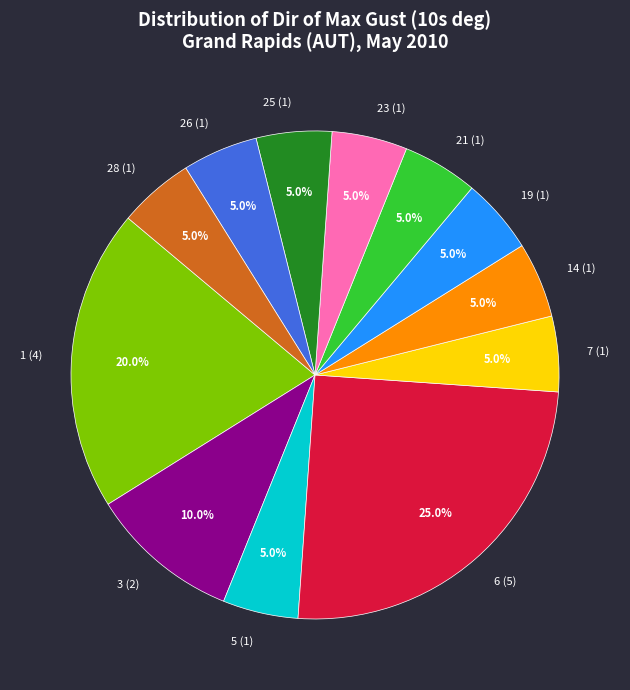

Do 5 (1) and 3 (2) together represent more than half of the pie?

No